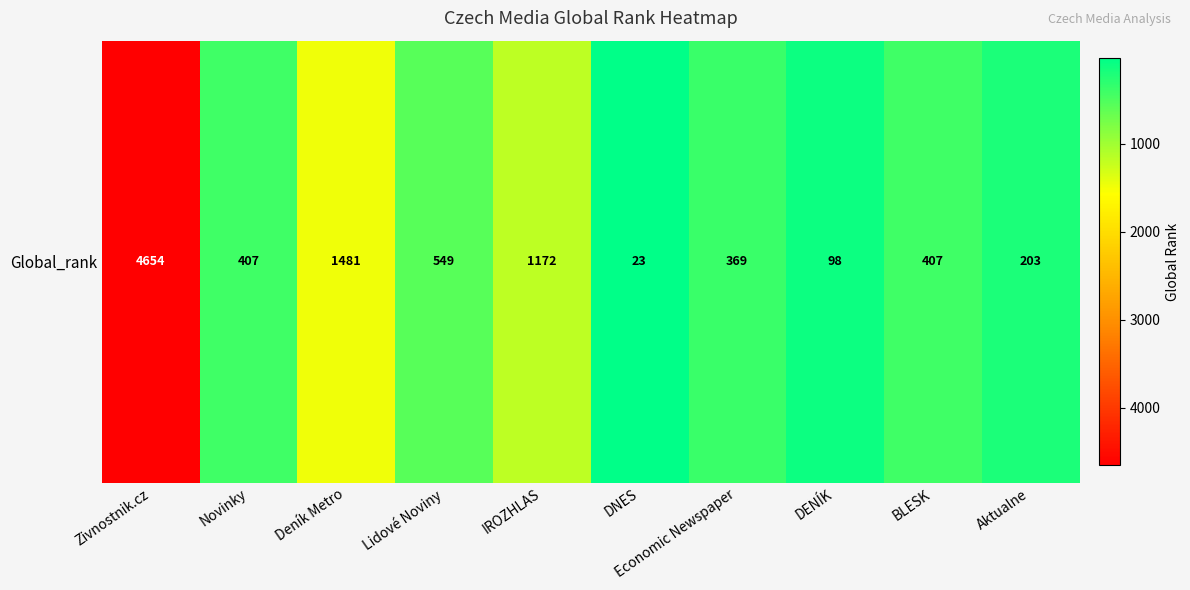

What is the sum of the values at Economic Newspaper and Aktualne?

572